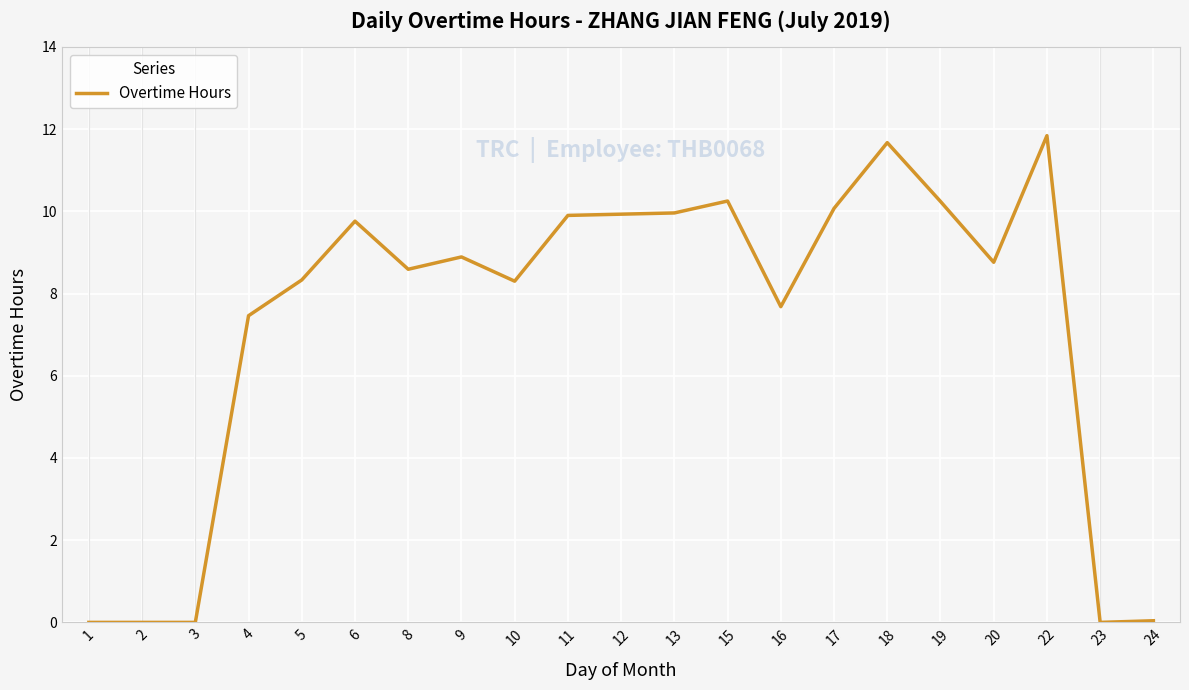

What is the difference between the maximum and minimum values?

11.8